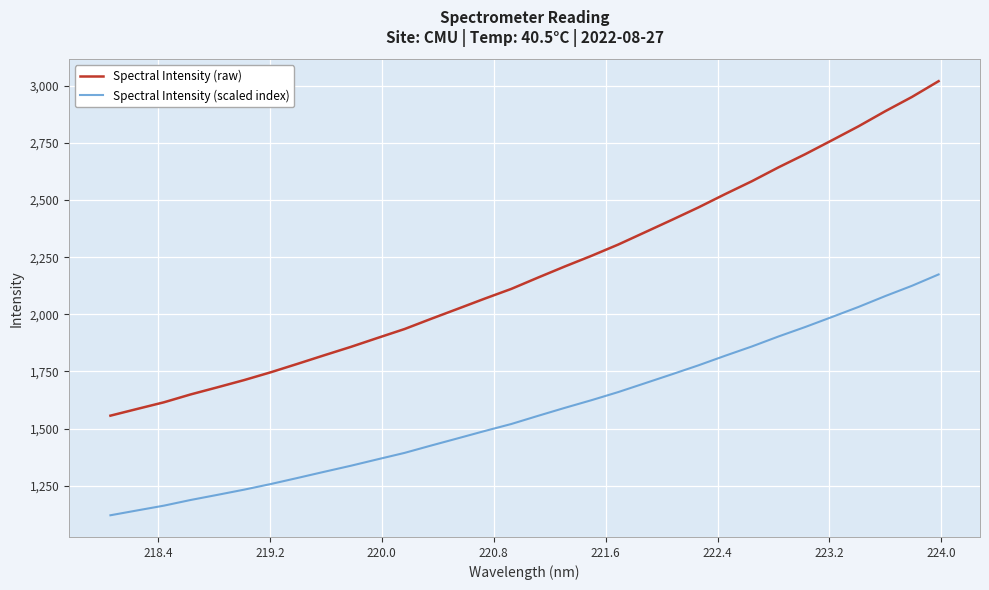

How many lines are shown in the chart?

2